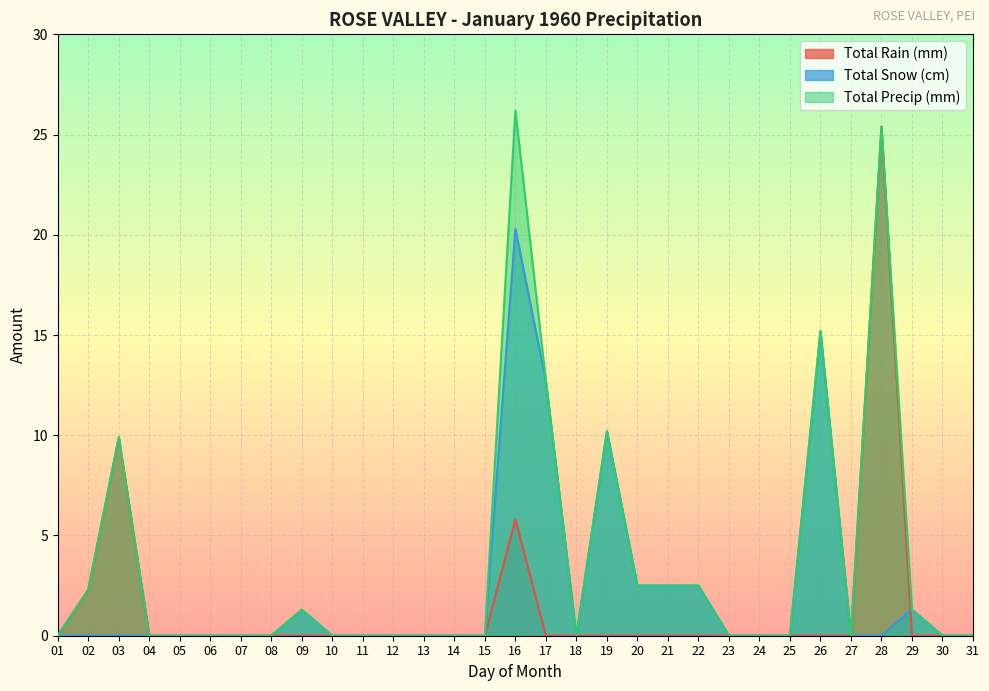

After their last crossing, which series has the higher values: Total Snow (cm) or Total Rain (mm)?

Total Snow (cm)